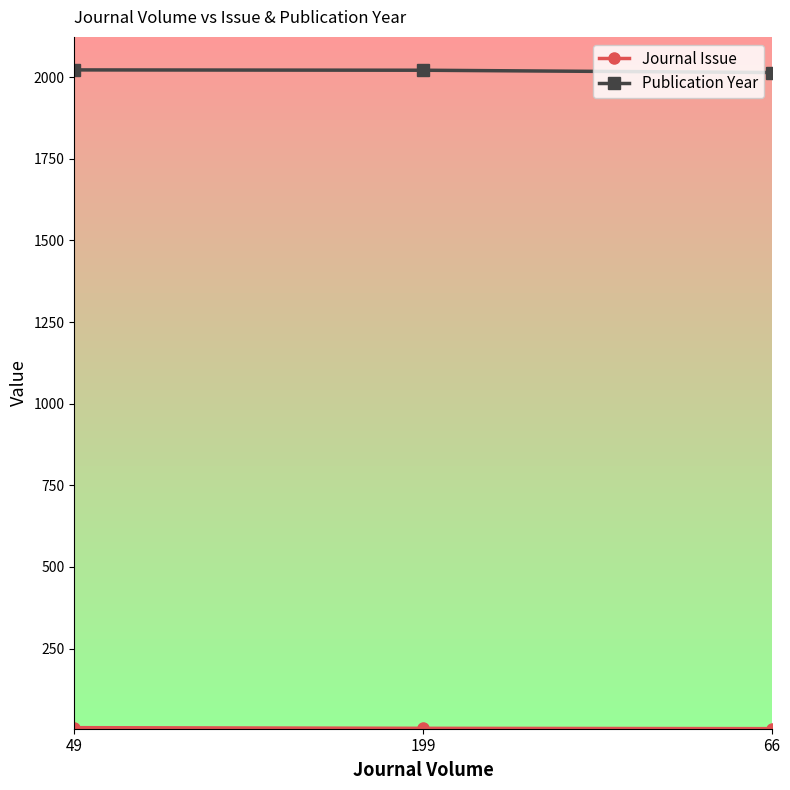

At how many categories does at least one series exceed 288?

3